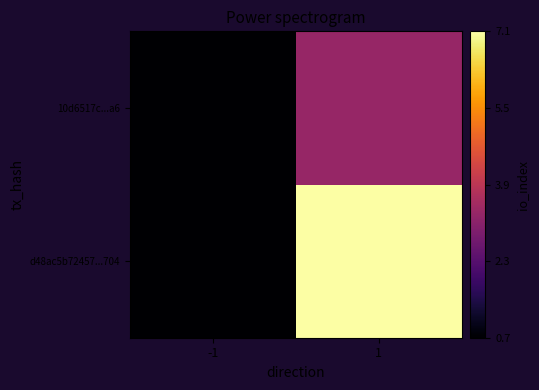

Reading left to right, list all the values displayed in this chart.

d48ac5b72457...704: -1=0.7	1=7.1
10d6517c...a6: -1=0.7	1=3.3